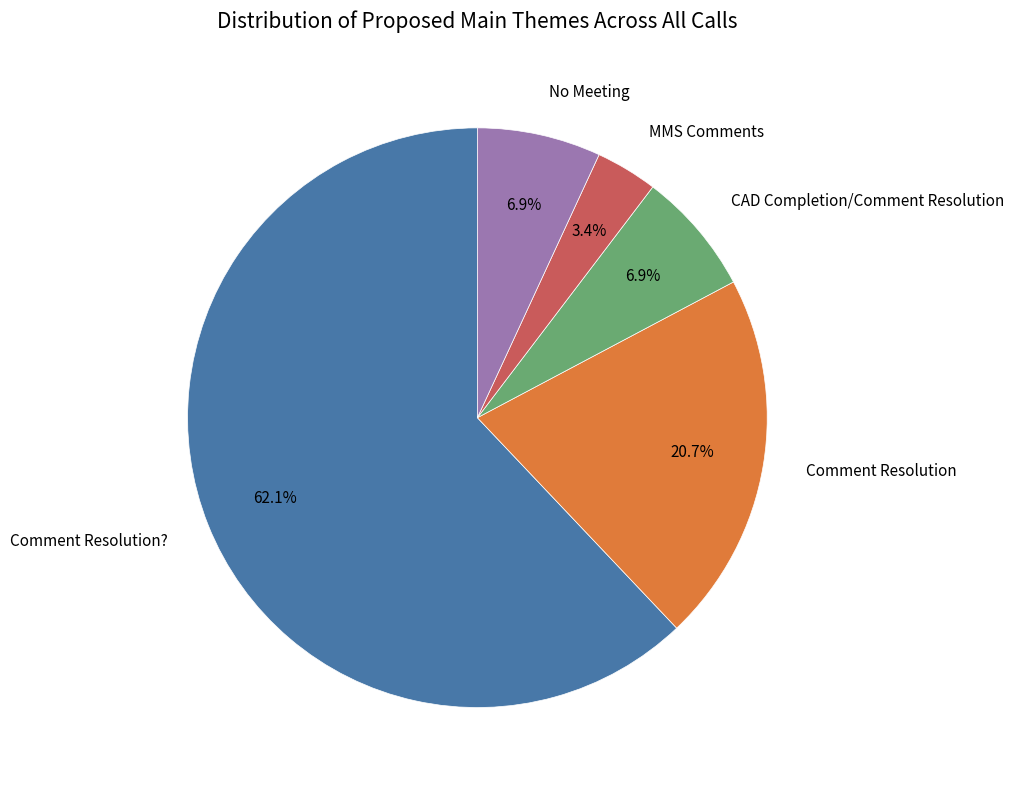

To the nearest percent, what is the difference between the largest and smallest slice percentages?

59%